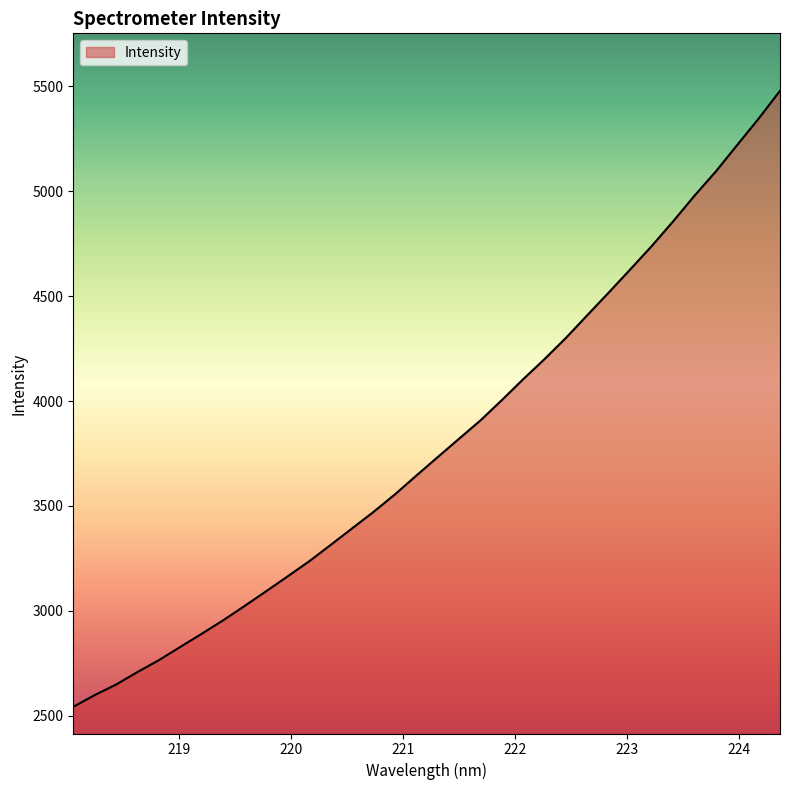

What is the difference between the maximum and minimum values?

2937.8